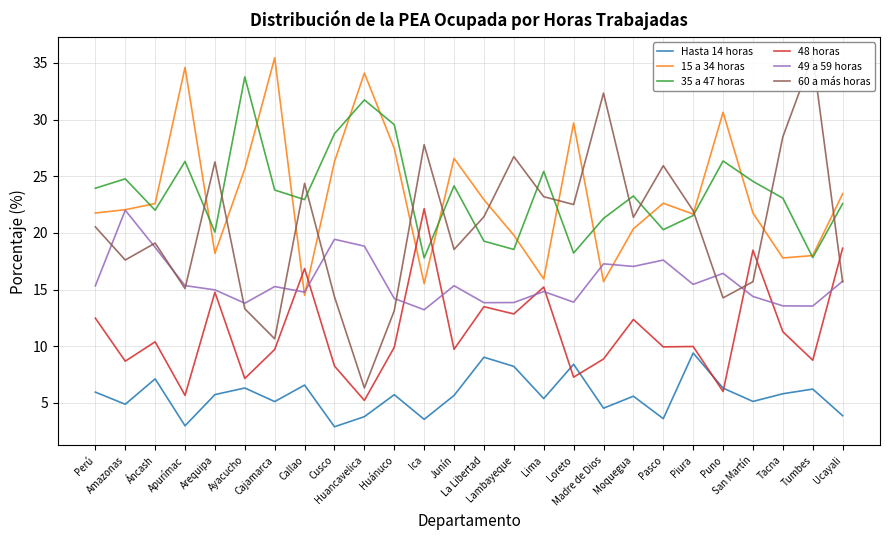

Is it true that 60 a más horas equals 10.0 at Cusco?

False